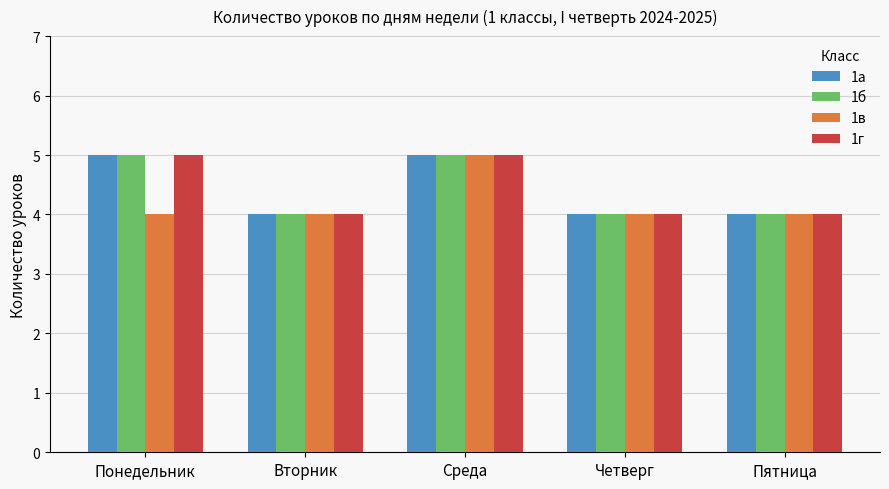

What is the smallest value displayed?

4